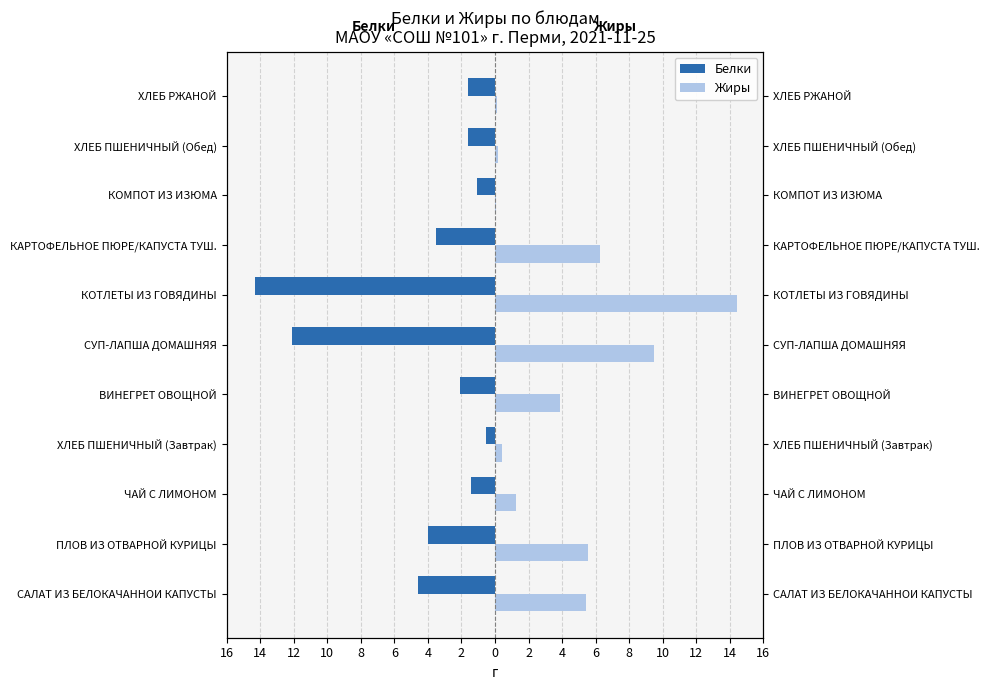

What is the sum of the Белки values at КОТЛЕТЫ ИЗ ГОВЯДИНЫ and ХЛЕБ РЖАНОЙ?

-15.9